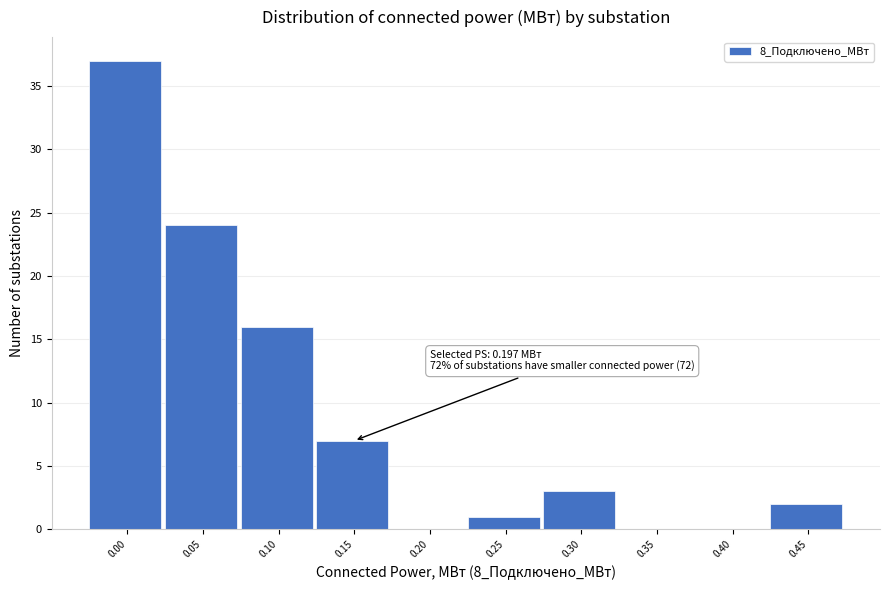

Reading left to right, what are all the values shown in this chart?

0.00=37	0.05=24	0.10=16	0.15=7	0.20=0	0.25=1	0.30=3	0.35=0	0.40=0	0.45=2